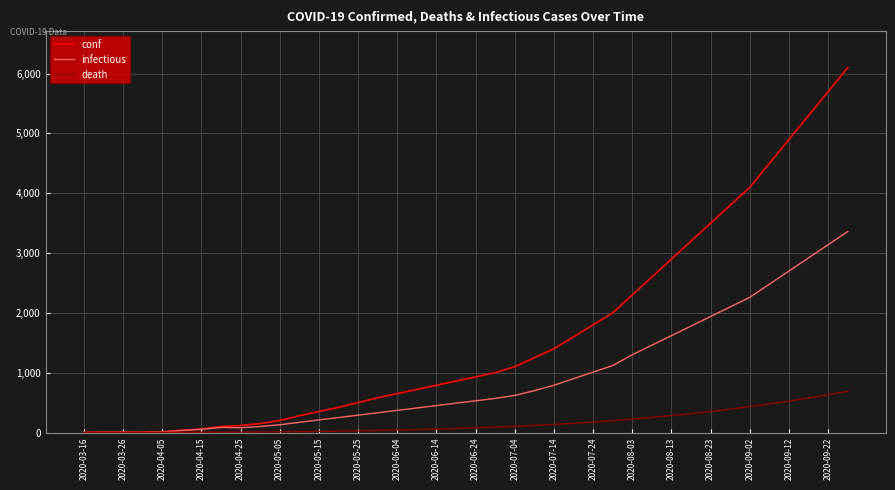

What is the greatest value displayed?

6100